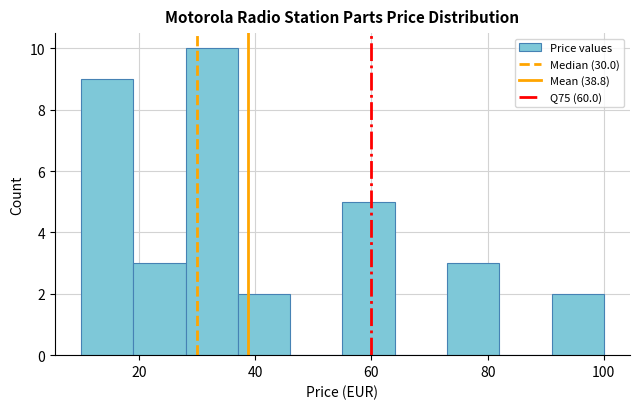

Reading left to right, transcribe this chart: for each bar, give the range it covers on the x-axis and its height. Neither the bar edges nor the heights are printed on the chart, so give them approximately, as read against the axes.

10 to 19: 9
19 to 28: 3
28 to 37: 10
37 to 46: 2
46 to 55: 0
55 to 64: 5
64 to 73: 0
73 to 82: 3
82 to 91: 0
91 to 100: 2